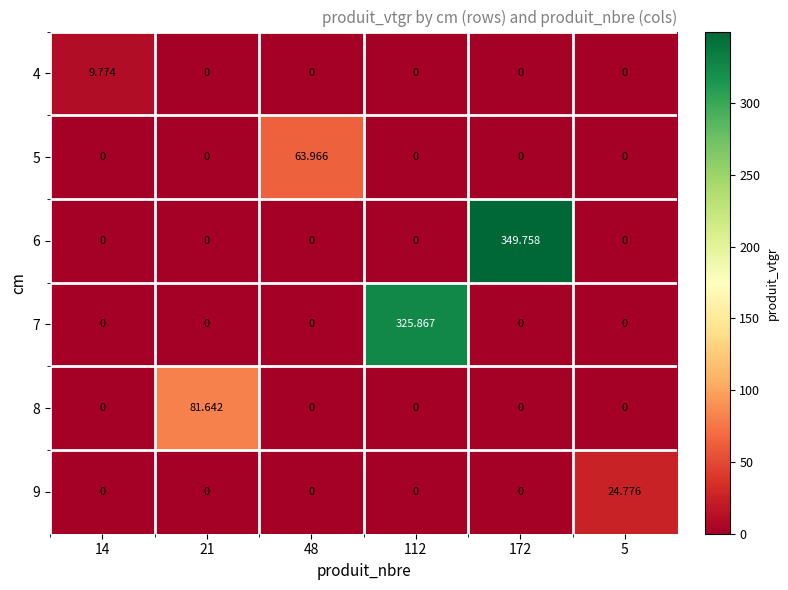

Reading left to right, extract all data points from this chart.

4: 14=9.8	21=0.0	48=0.0	112=0.0	172=0.0	5=0.0
5: 14=0.0	21=0.0	48=64.0	112=0.0	172=0.0	5=0.0
6: 14=0.0	21=0.0	48=0.0	112=0.0	172=349.8	5=0.0
7: 14=0.0	21=0.0	48=0.0	112=325.9	172=0.0	5=0.0
8: 14=0.0	21=81.6	48=0.0	112=0.0	172=0.0	5=0.0
9: 14=0.0	21=0.0	48=0.0	112=0.0	172=0.0	5=24.8